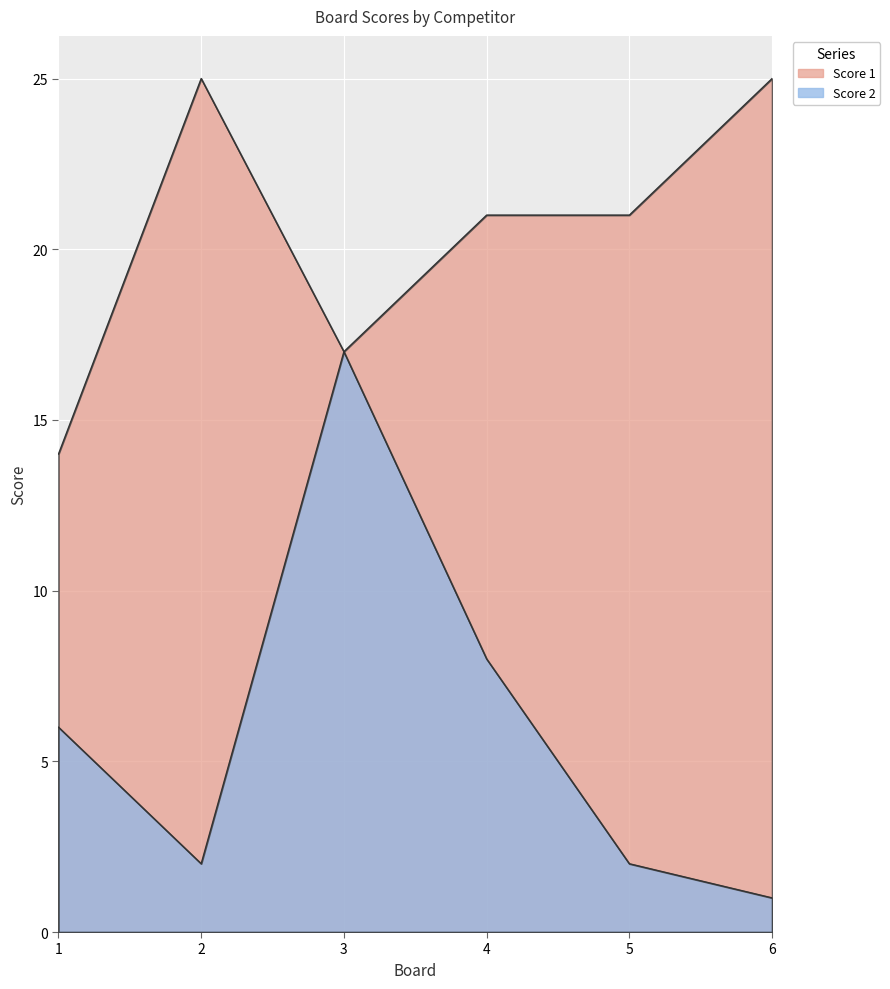

The value of Score 1 at 5 is 36. True or false?

False